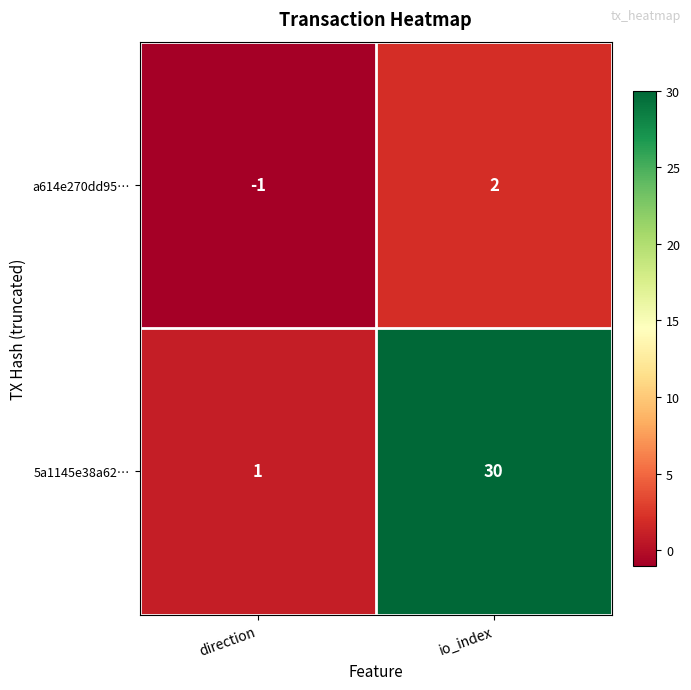

At io_index, list the series in order from smallest to largest.

a614e270dd95…, 5a1145e38a62…